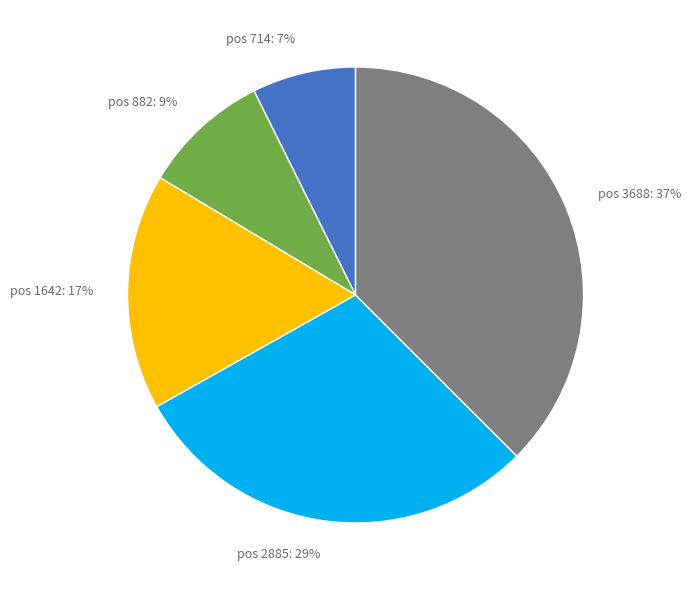

How many segments does this pie chart have?

5